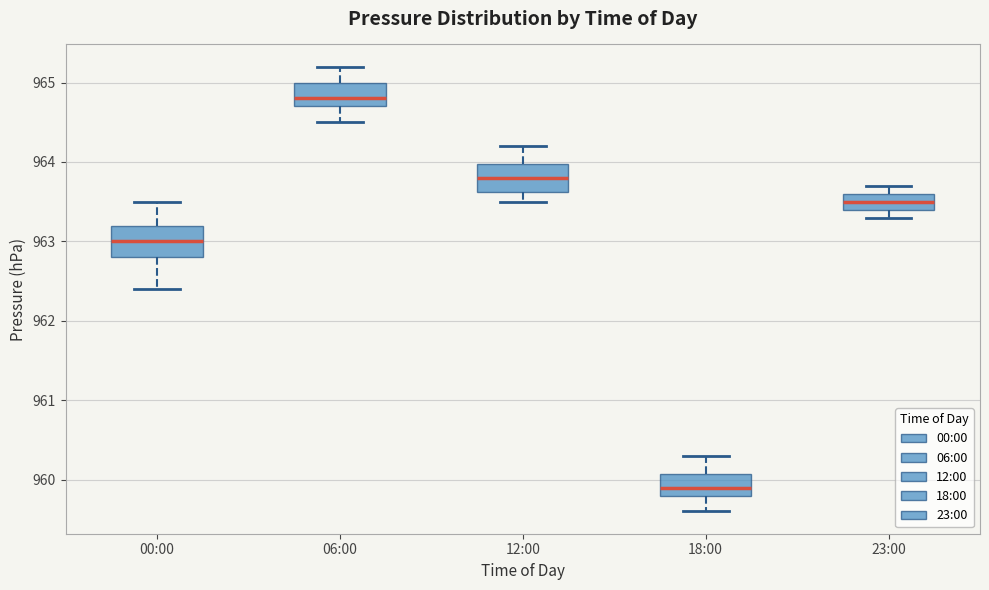

Reading left to right, read every box against the y-axis: the position of its median line, the range the box covers, and the ends of its whiskers. The values are not printed on the chart, so give them approximately, as read against the axis.

00:00: median 963.0, box 962.8 to 963.2, whiskers 962.4 to 963.5
06:00: median 964.8, box 964.7 to 965.0, whiskers 964.5 to 965.2
12:00: median 963.8, box 963.6 to 964.0, whiskers 963.5 to 964.2
18:00: median 959.9, box 959.8 to 960.1, whiskers 959.6 to 960.3
23:00: median 963.5, box 963.4 to 963.6, whiskers 963.3 to 963.7